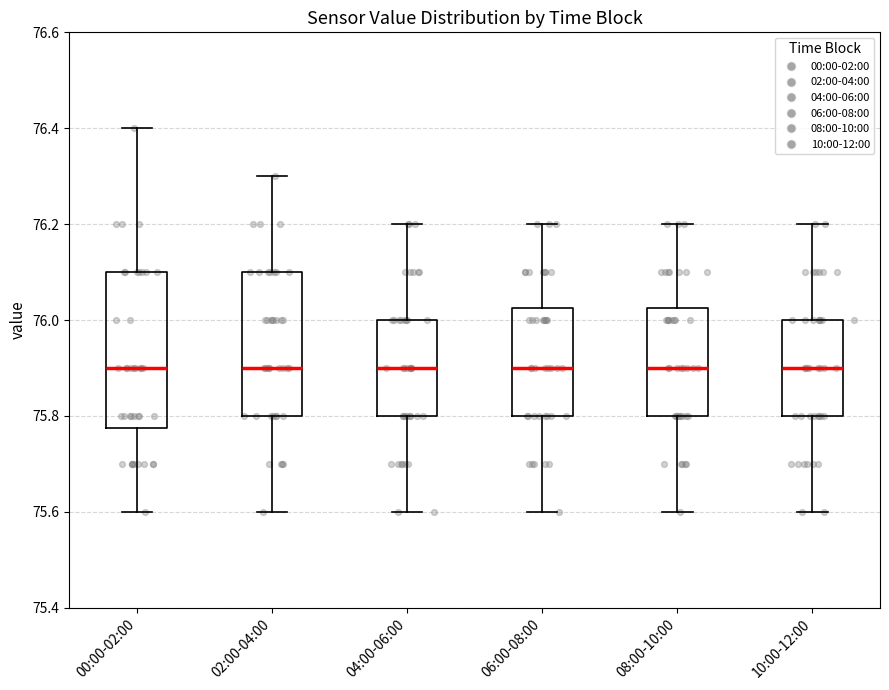

Comparing the boxes themselves (not the whiskers), which one is the tallest?

00:00-02:00